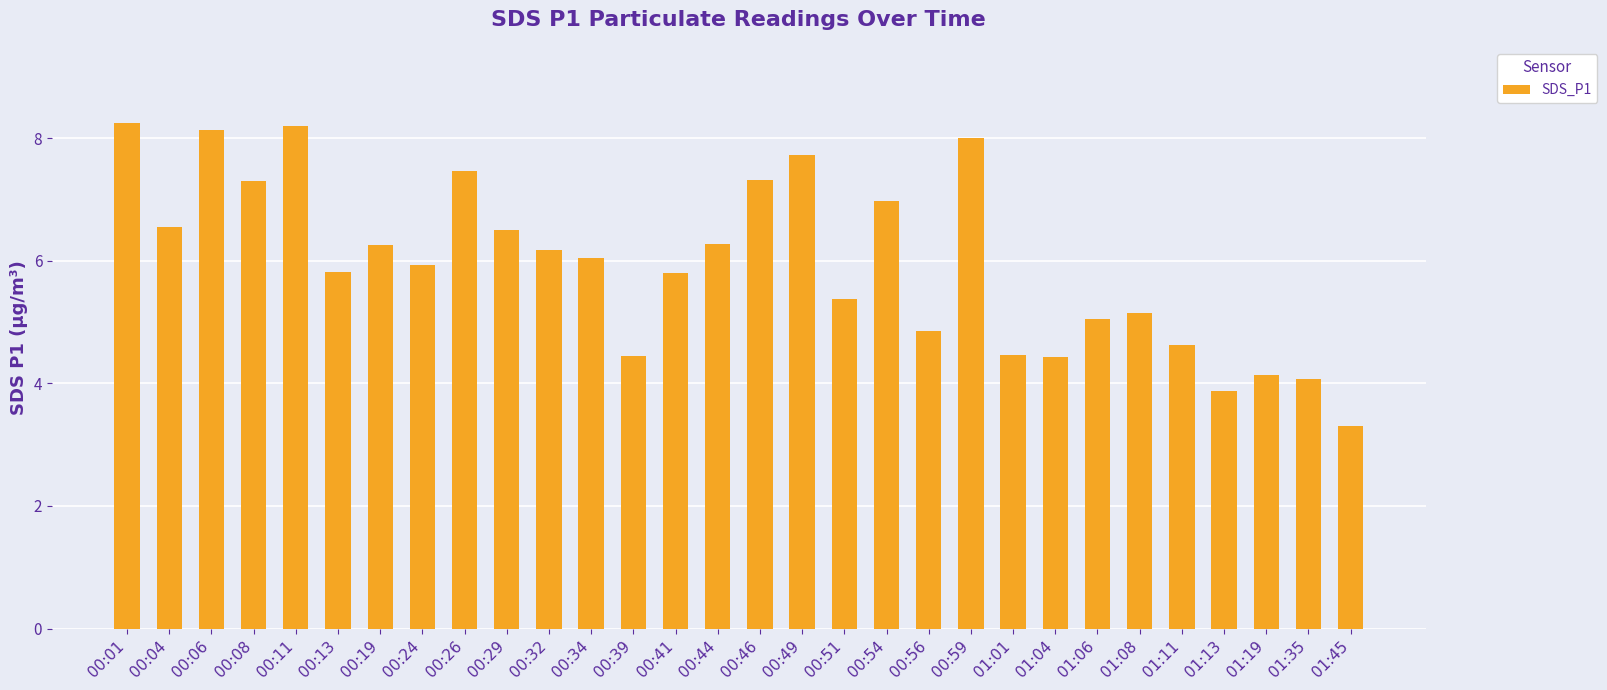

Is it true that the value at 00:32 is 9.7?

False